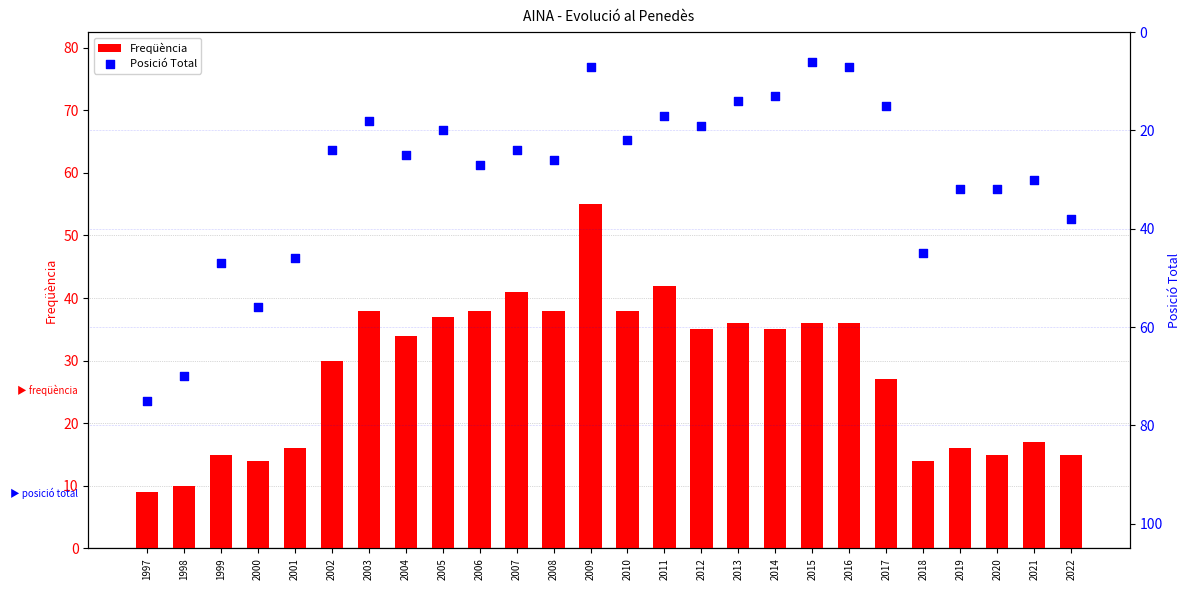

Which series has the widest spread of Y values?

Posició Total